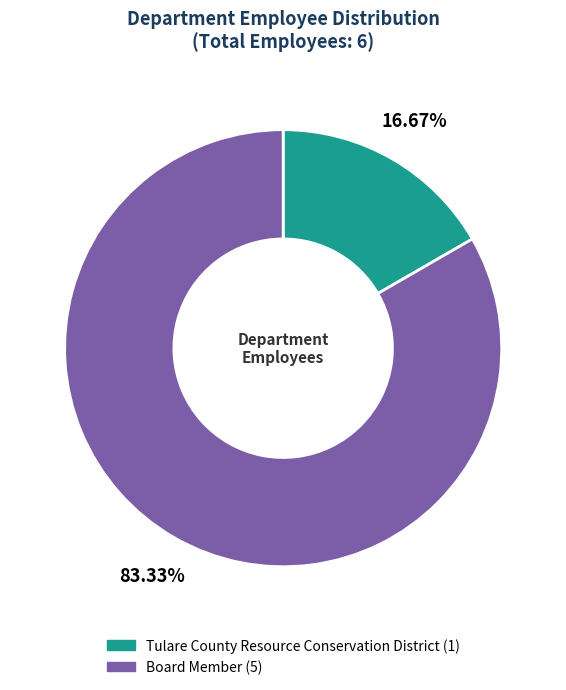

How many slices are in this pie chart?

2